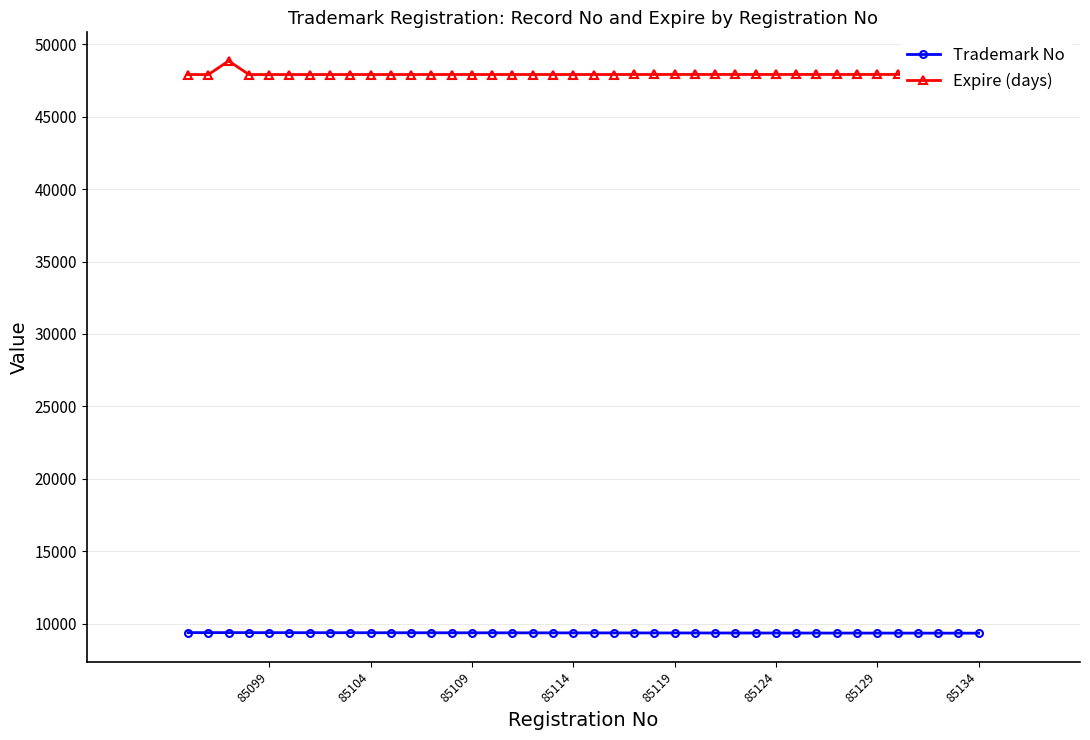

How many series are shown in this chart?

2